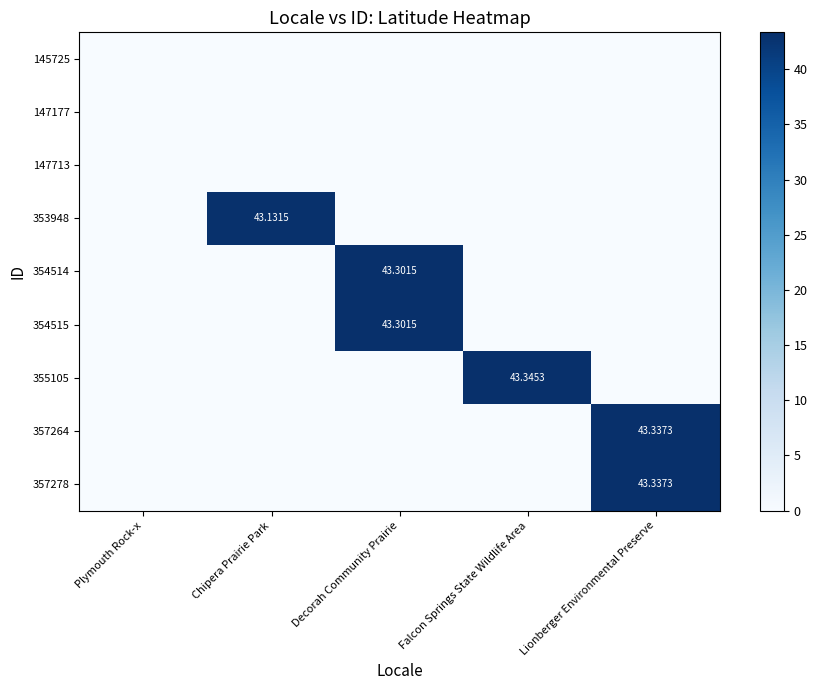

List the labels in order of 355105 value, largest first.

Falcon Springs State Wildlife Area, Plymouth Rock-x, Chipera Prairie Park, Decorah Community Prairie, Lionberger Environmental Preserve